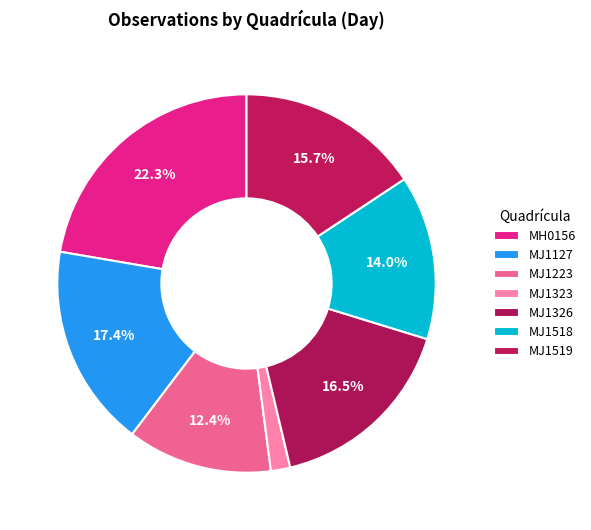

To the nearest percent, what is the difference between the MJ1127 and MJ1518 slice percentages?

3%